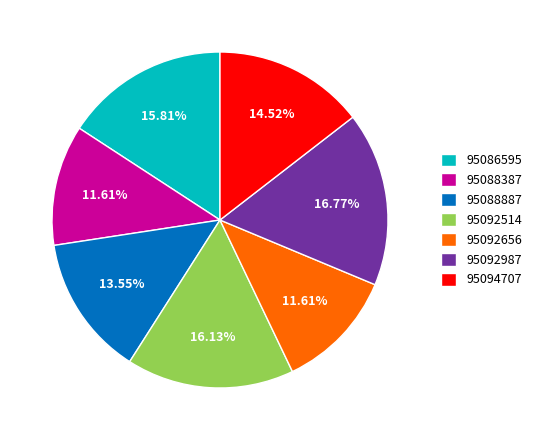

Approximately how many times larger is the value at 95088887 compared to 95092656?

1.2